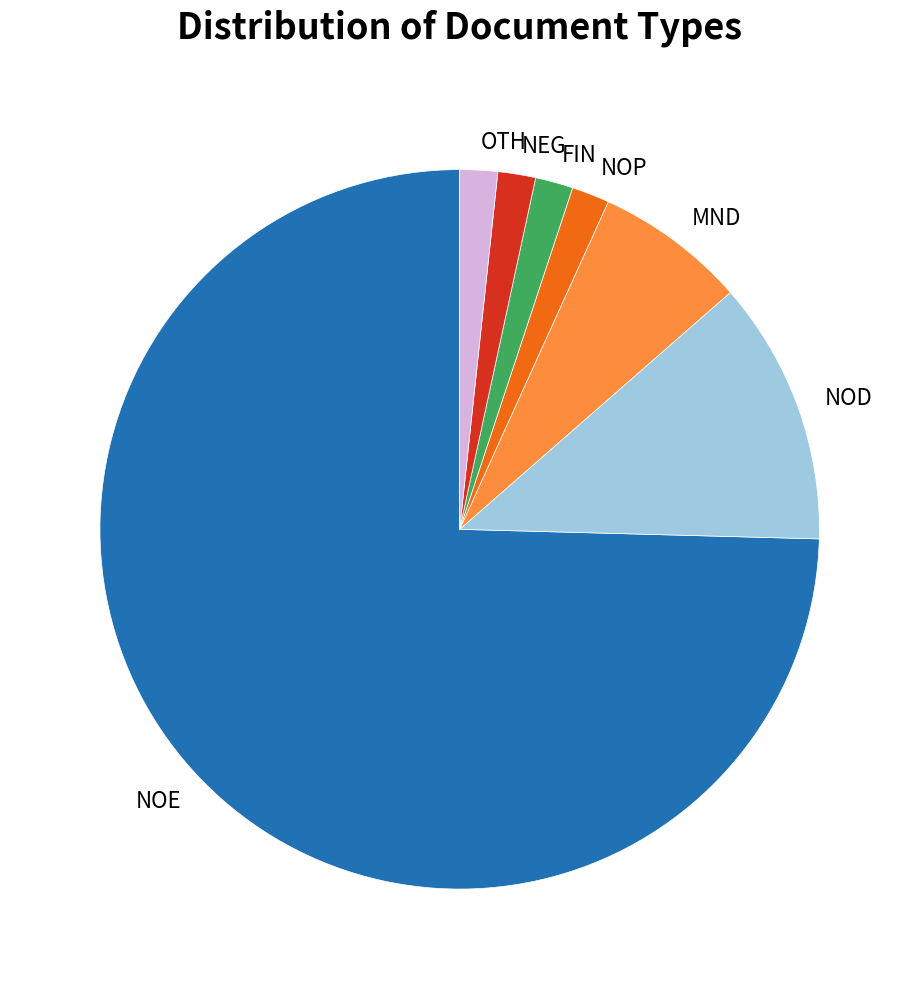

True or false: NOE accounts for 65% of the total.

False